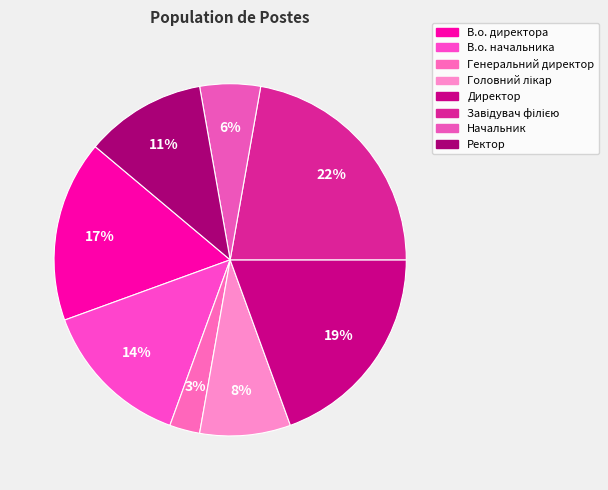

How many segments does this pie chart have?

8